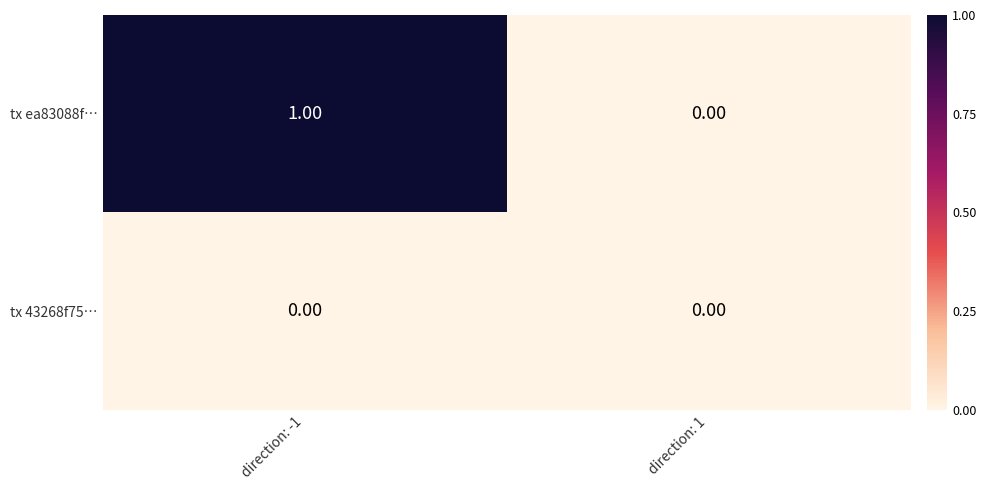

List the series in order of their overall mean, highest first.

tx ea83088f…, tx 43268f75…